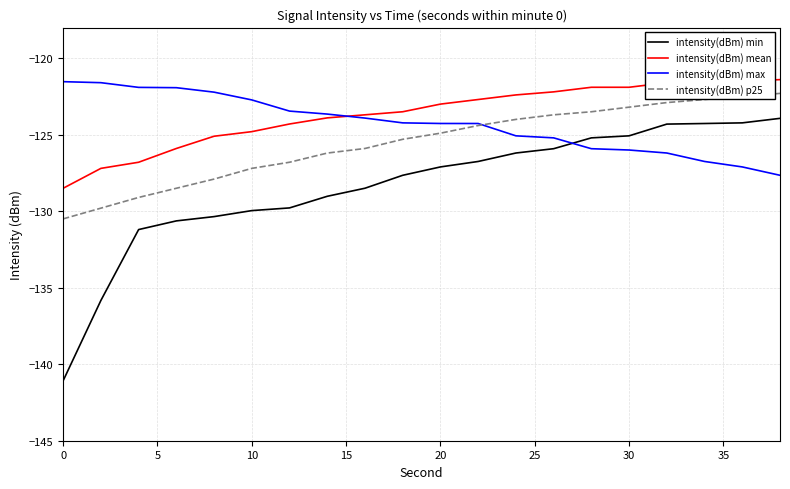

What is the minimum value shown in the chart?

-141.1